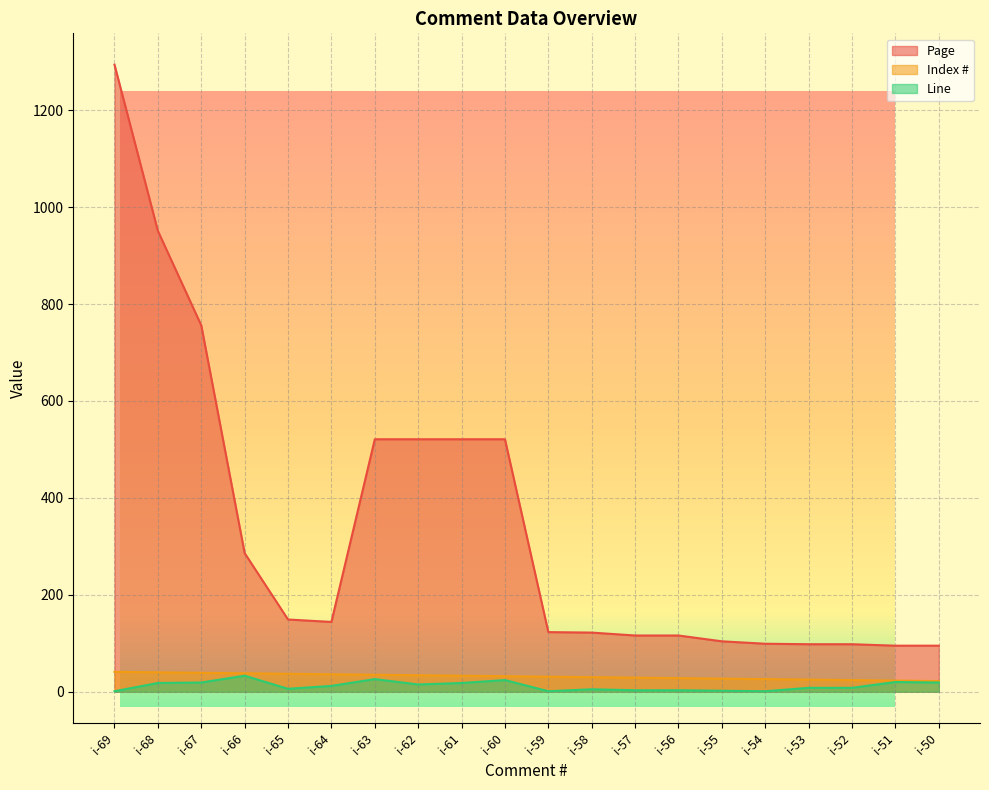

Is the value of Line at i-51 greater than the value of Page at i-53?

No